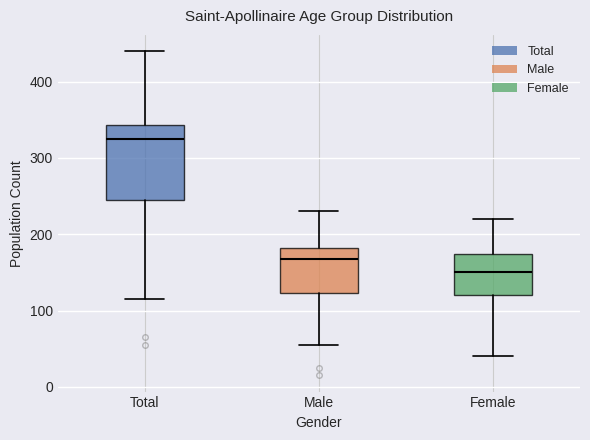

Where is the lower edge of the box for Female on the y-axis? The values are not printed on the chart, so give them approximately, as read against the axis.

120